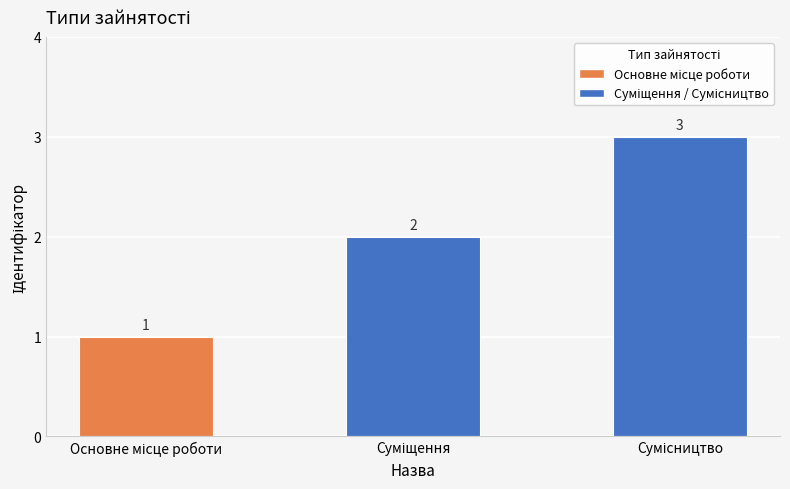

What is the greatest value displayed?

3